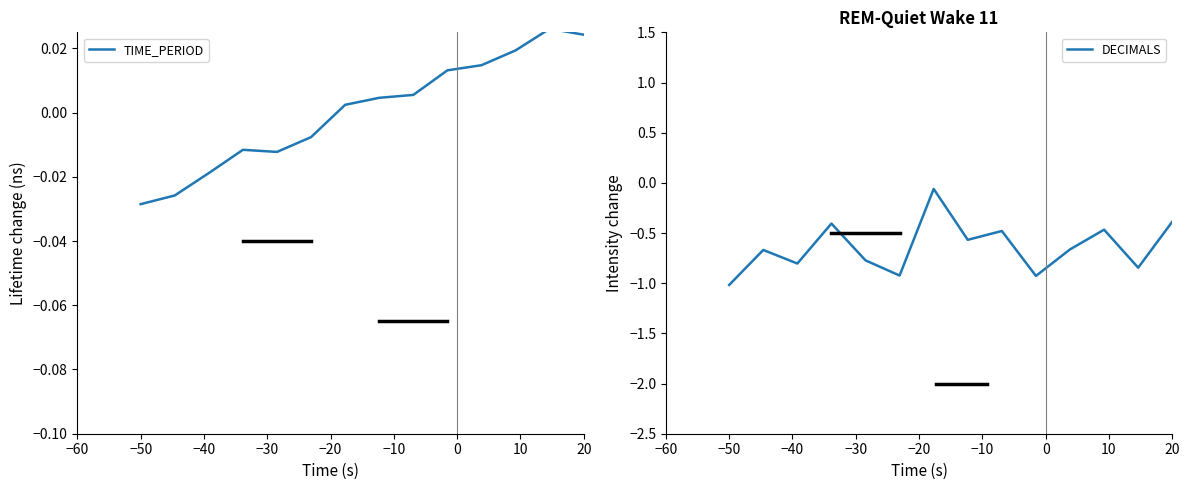

How many lines are shown in the chart?

2